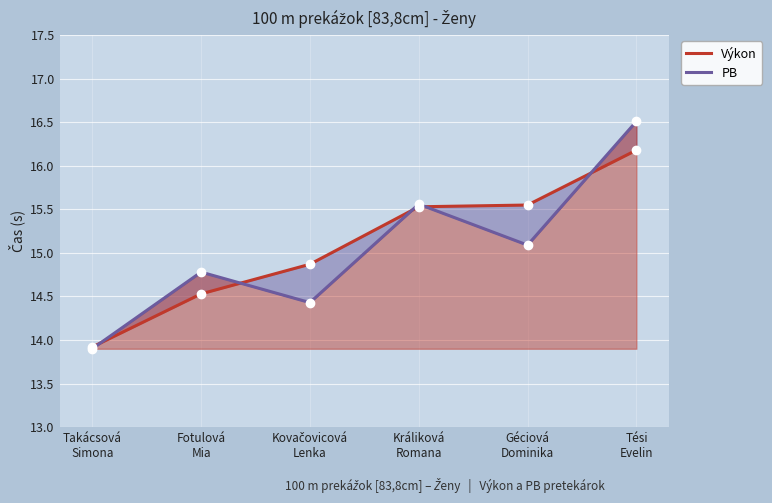

Rank the series by their average value, from highest to lowest.

Výkon, PB